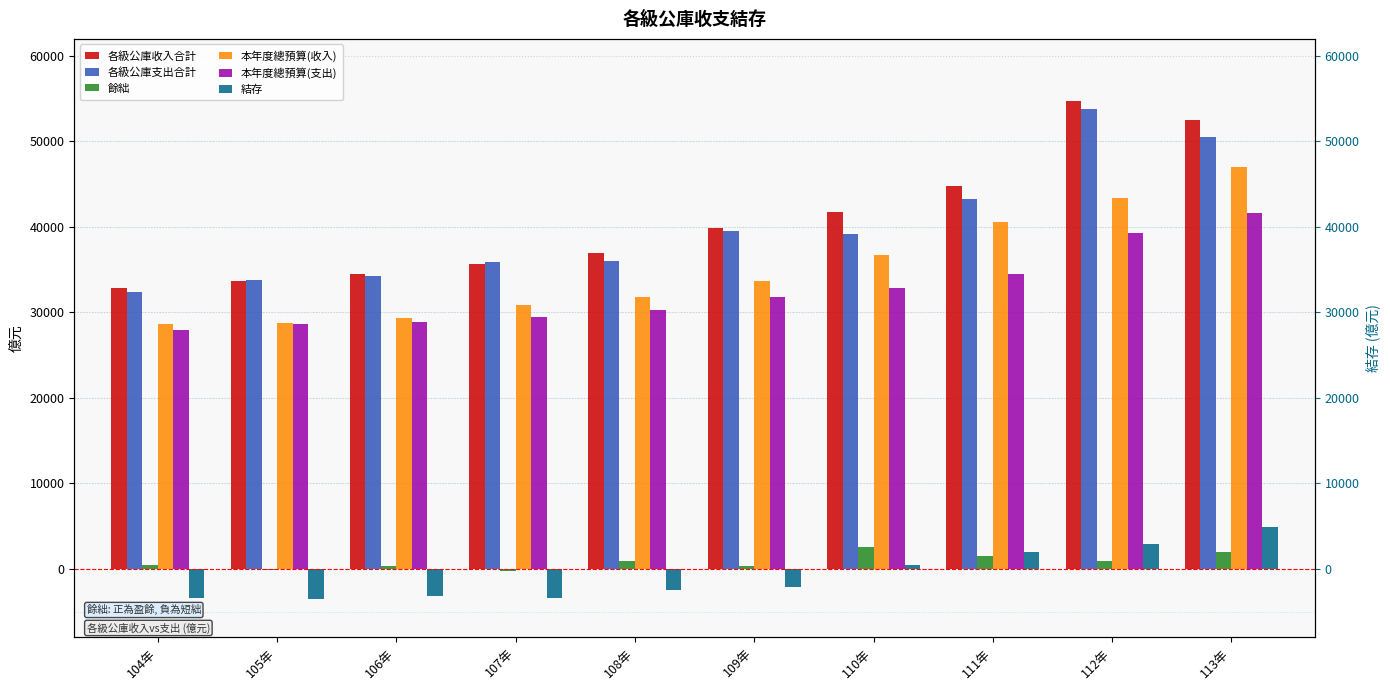

At which label does 結存 reach its peak?

113年